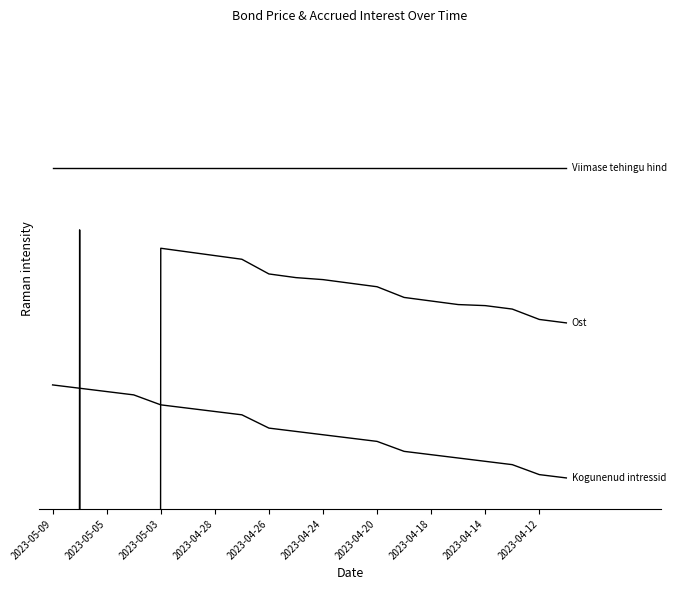

How many positive values does the Kogunenud intressid series have?

19